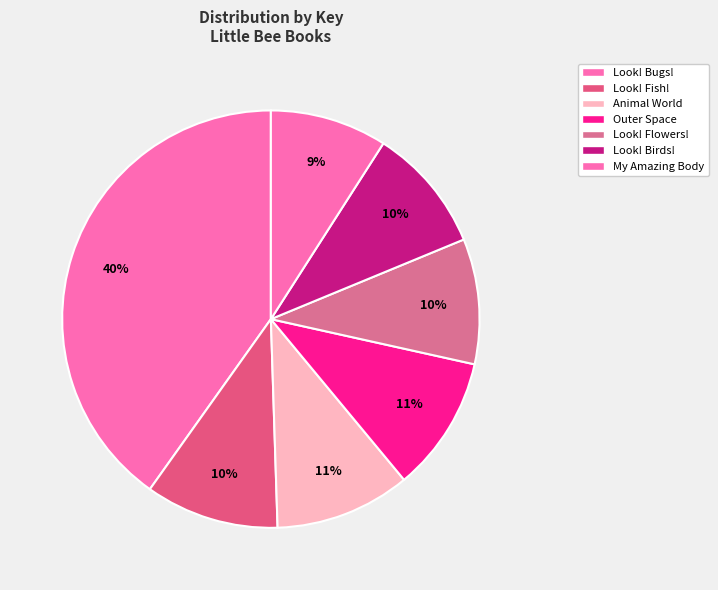

Rank the categories by value from highest to lowest.

Look! Bugs!, Little Explorers: Outer Space, Little Explorers: The Animal World, Look! Fish!, Look! Flowers!, Look! Birds!, Little Explorers: My Amazing Body